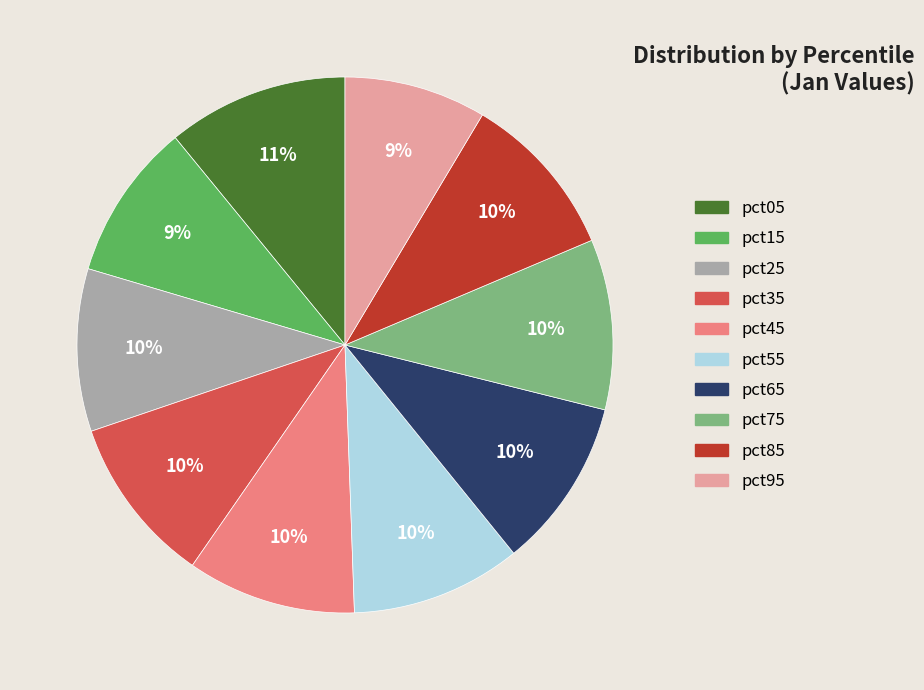

Is pct85 the majority of the pie?

No